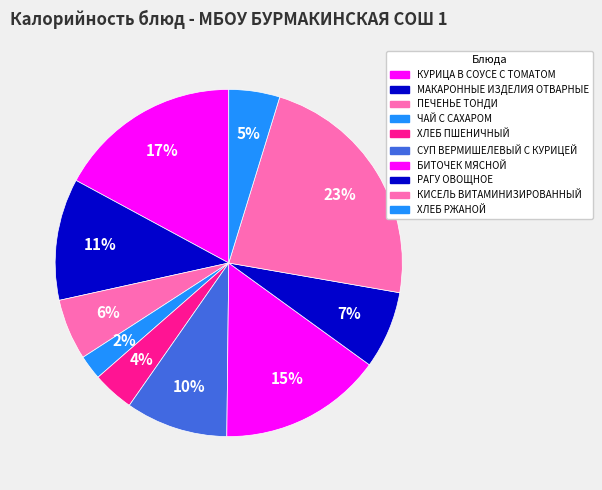

The ЧАЙ С САХАРОМ slice represents 12% of the pie. True or false?

False